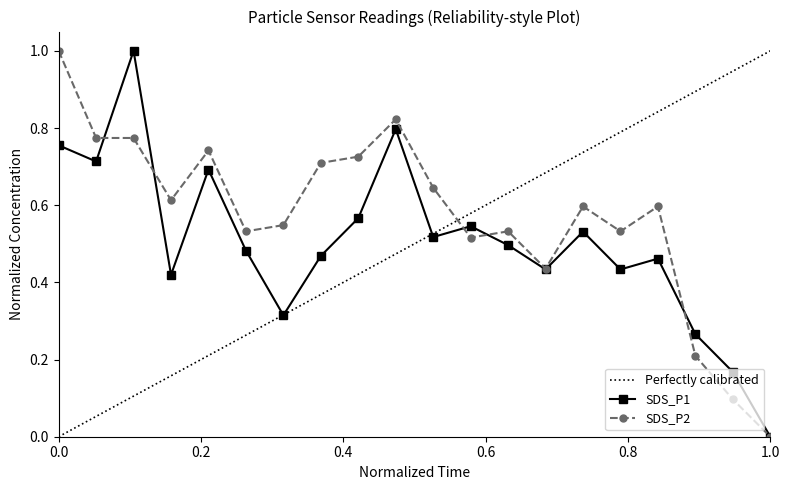

How many categories are shown in the chart?

20